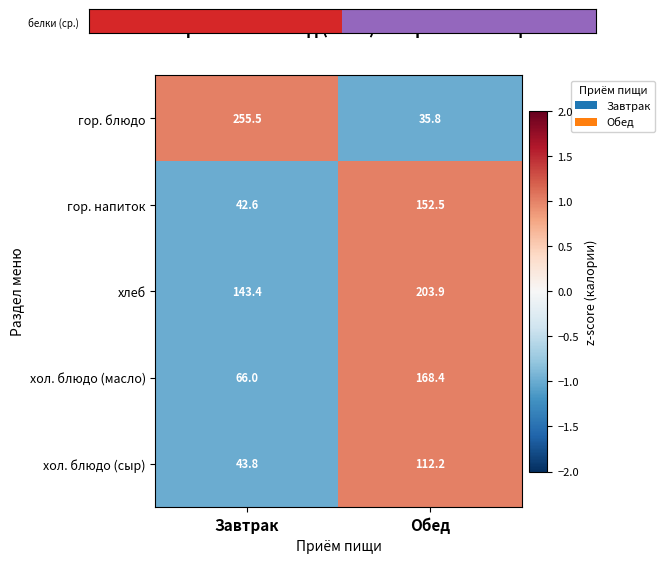

Which series has the largest total across all categories?

хлеб